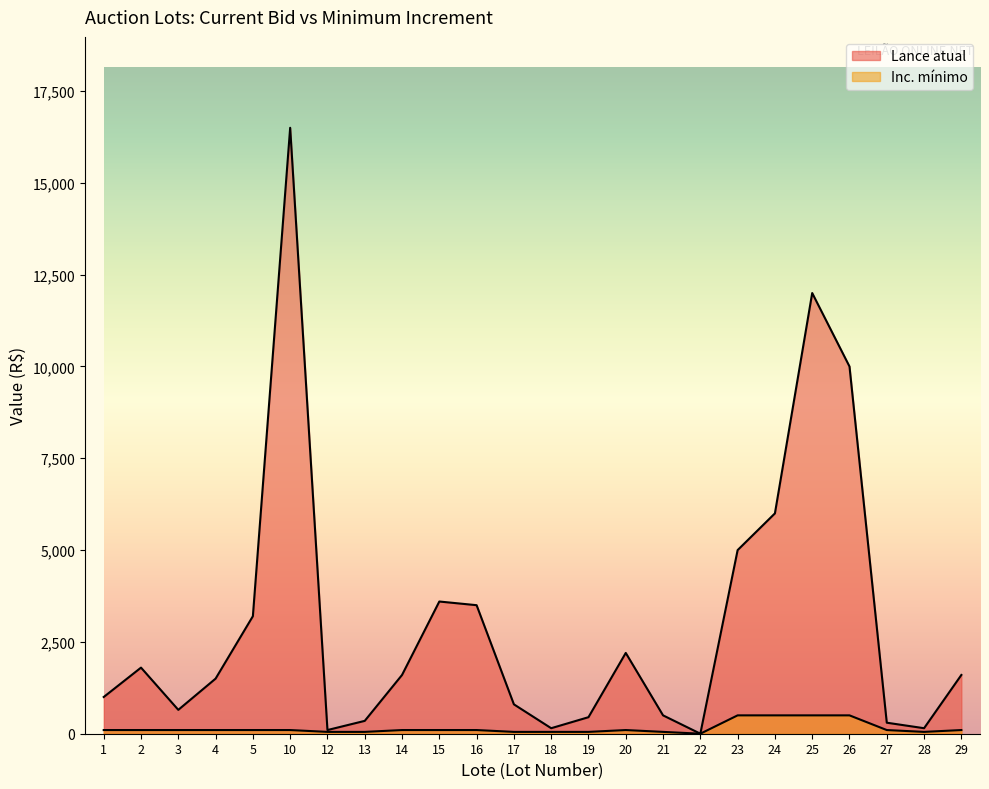

What is the difference between the Inc. mínimo values at 1 and 17?

50.0